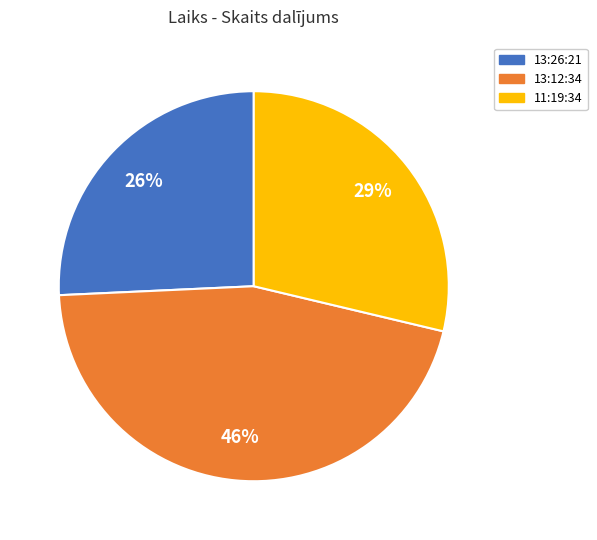

To the nearest percent, what percentage of the pie is 13:12:34?

46%